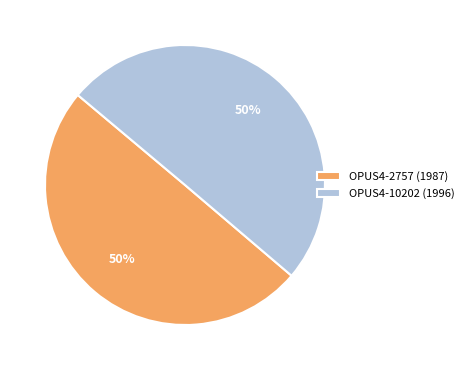

Do OPUS4-10202 (1996) and OPUS4-2757 (1987) together represent more than half of the pie?

Yes